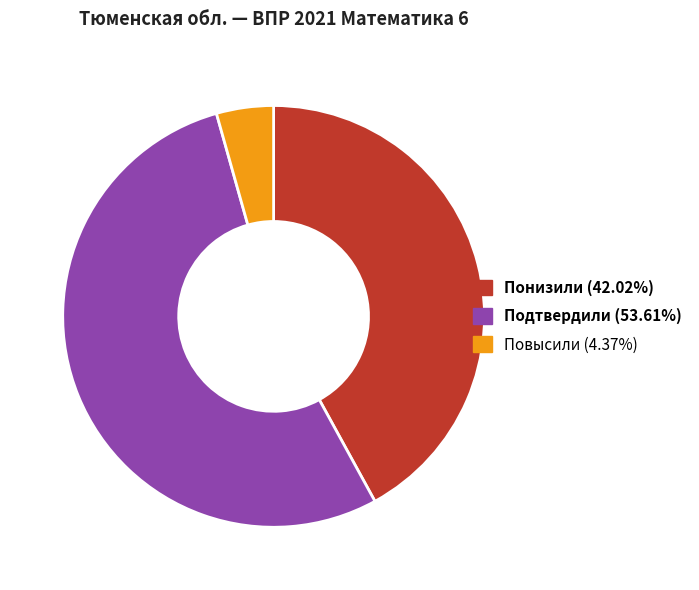

Does any single category account for the majority?

Yes